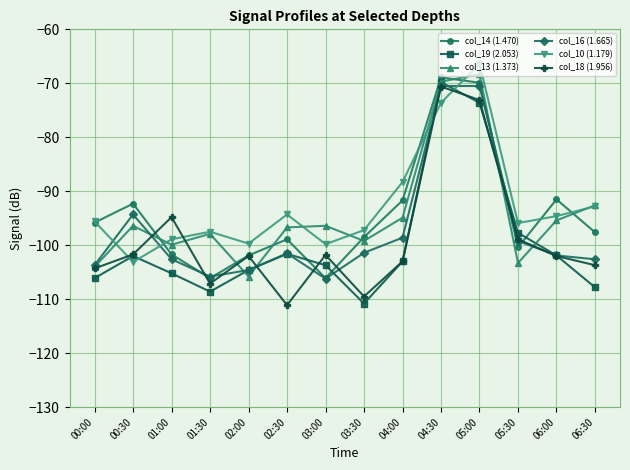

What is the minimum value shown in the chart?

-111.1